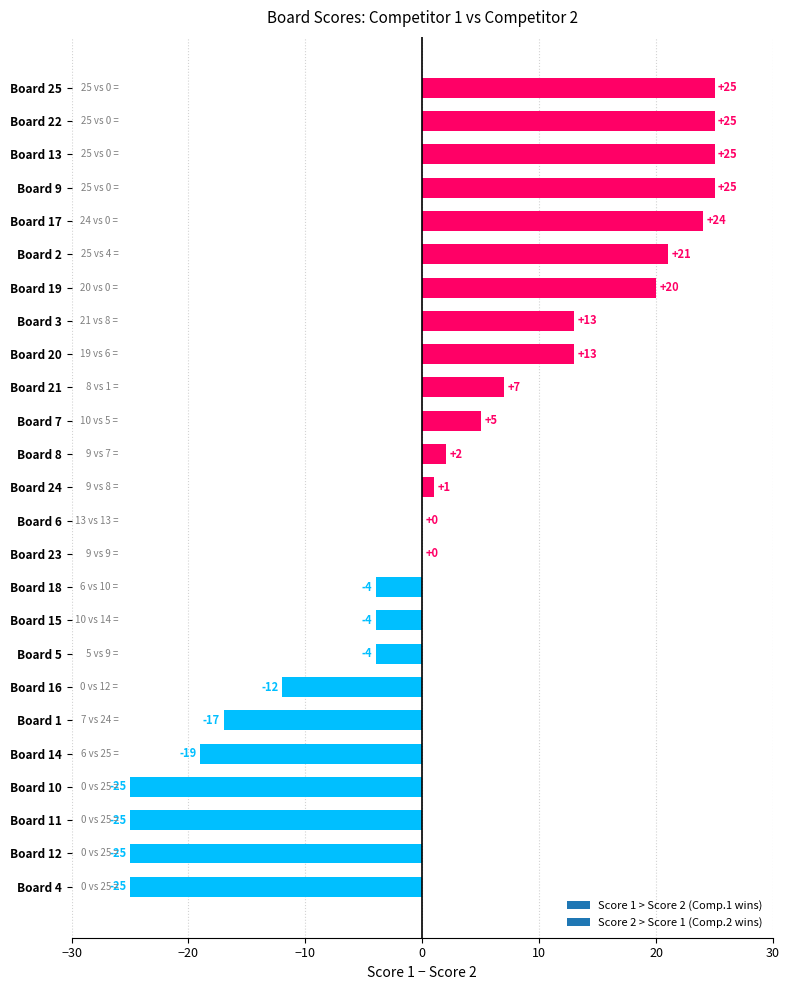

Which has a higher value, Board 15 or Board 25?

Board 25